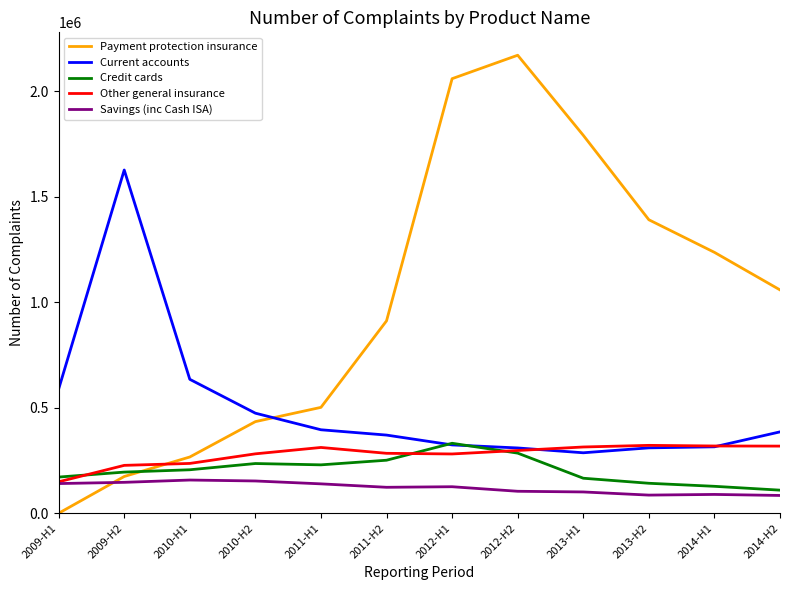

What is the spread (max minus min) of values at 2009-H1?

588876